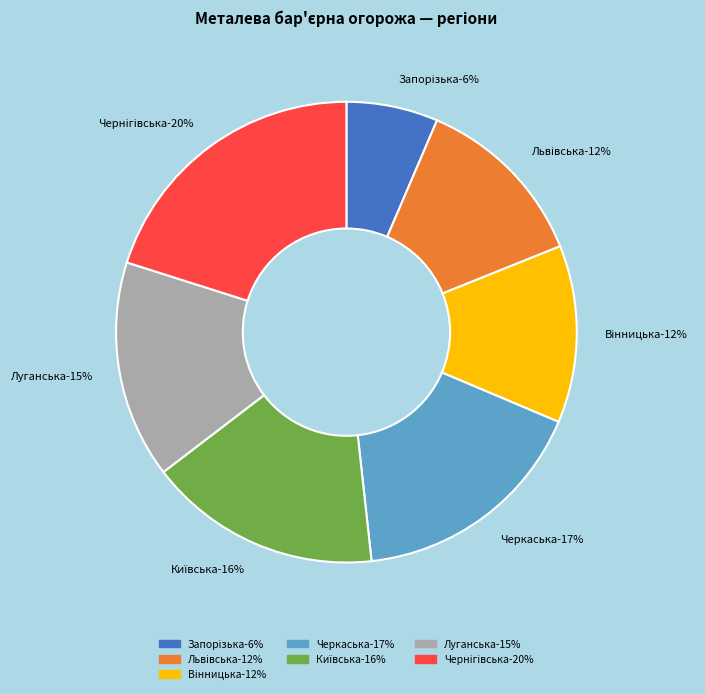

To the nearest percent, what portion does Вінницька represent?

12%